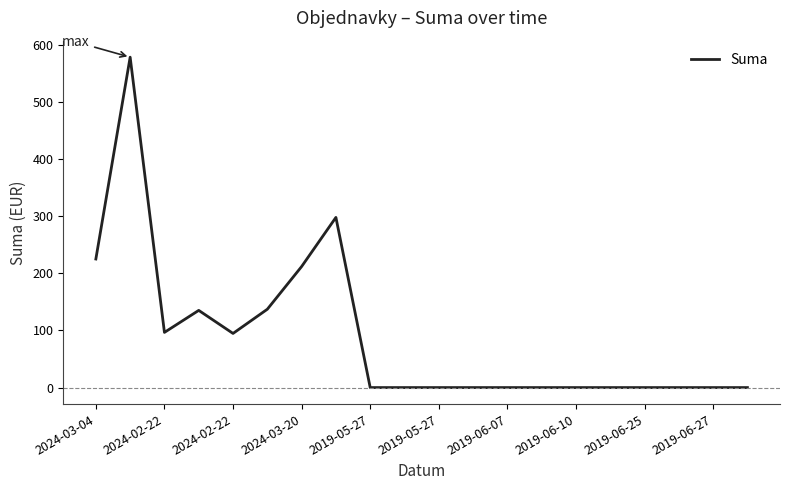

What is the greatest value displayed?

578.2